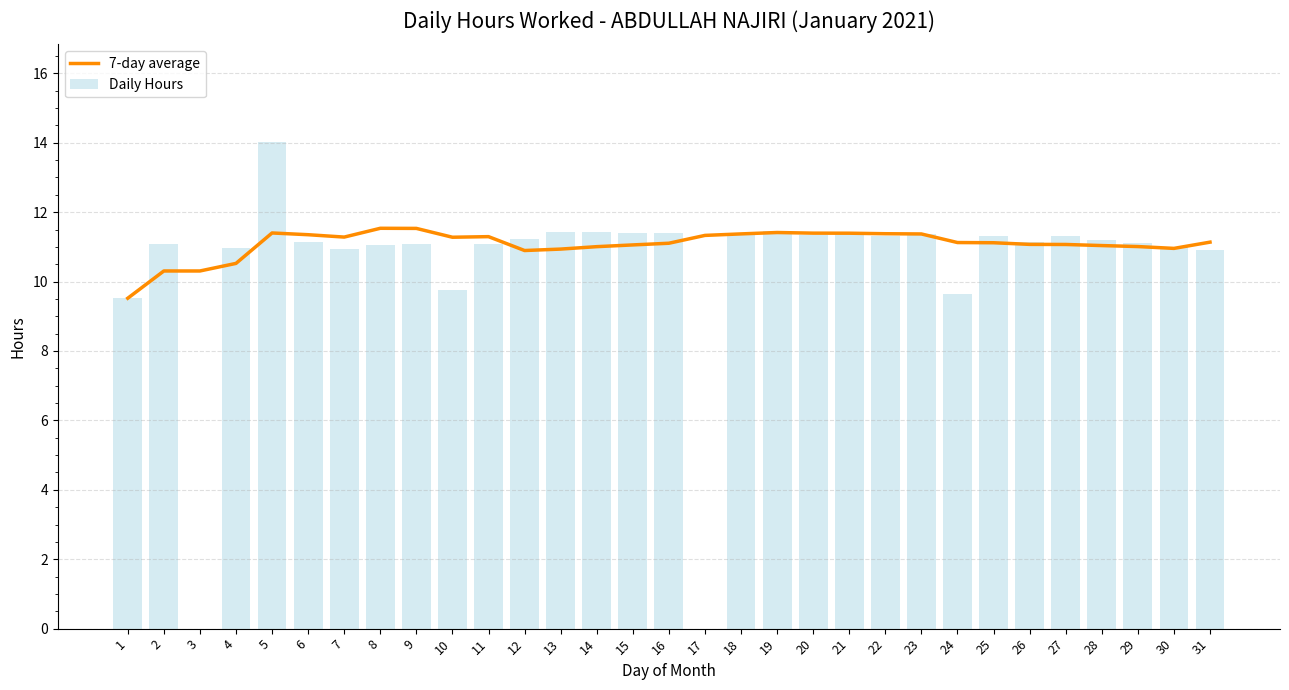

At how many categories does at least one series exceed 6?

31